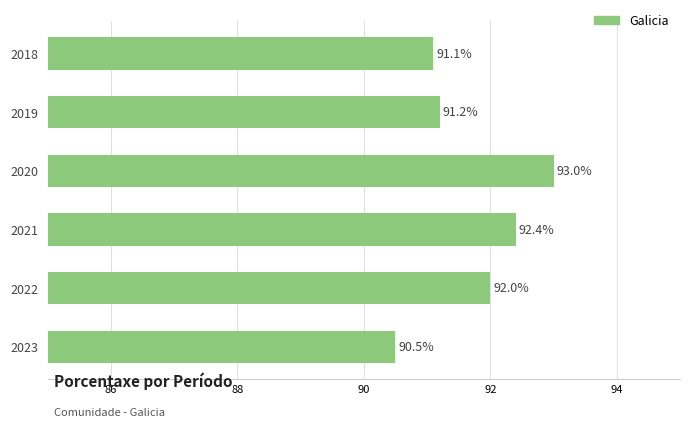

The chart shows a value of 92.4 at 2021. True or false?

True